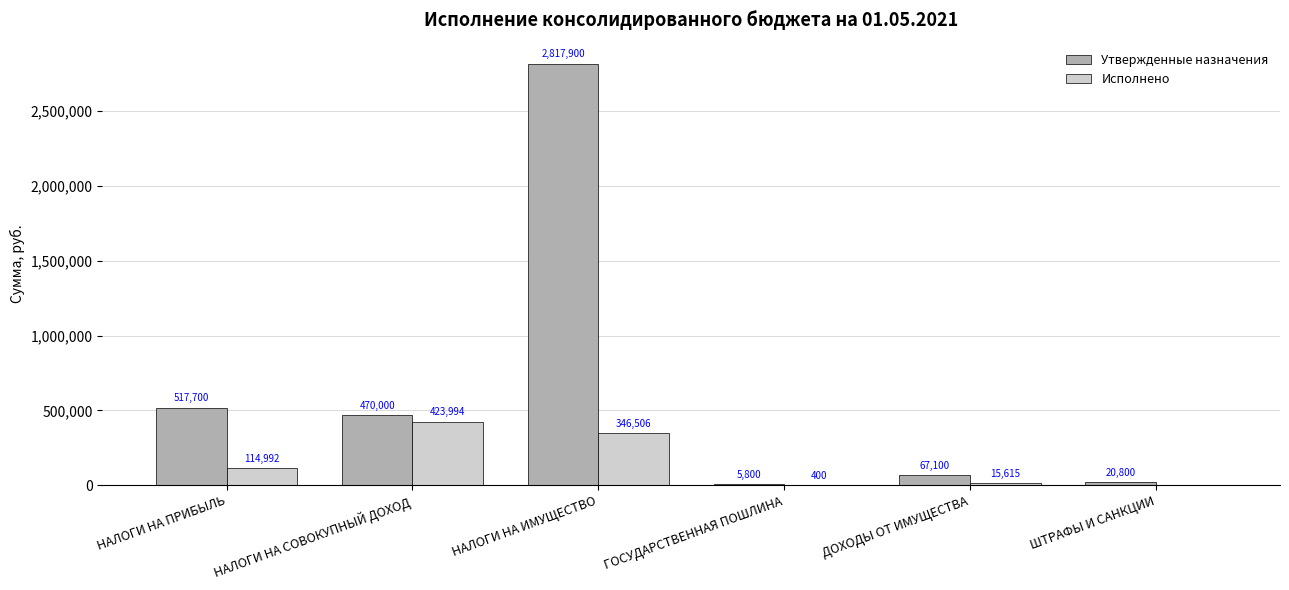

Count the number of data series in this chart.

2